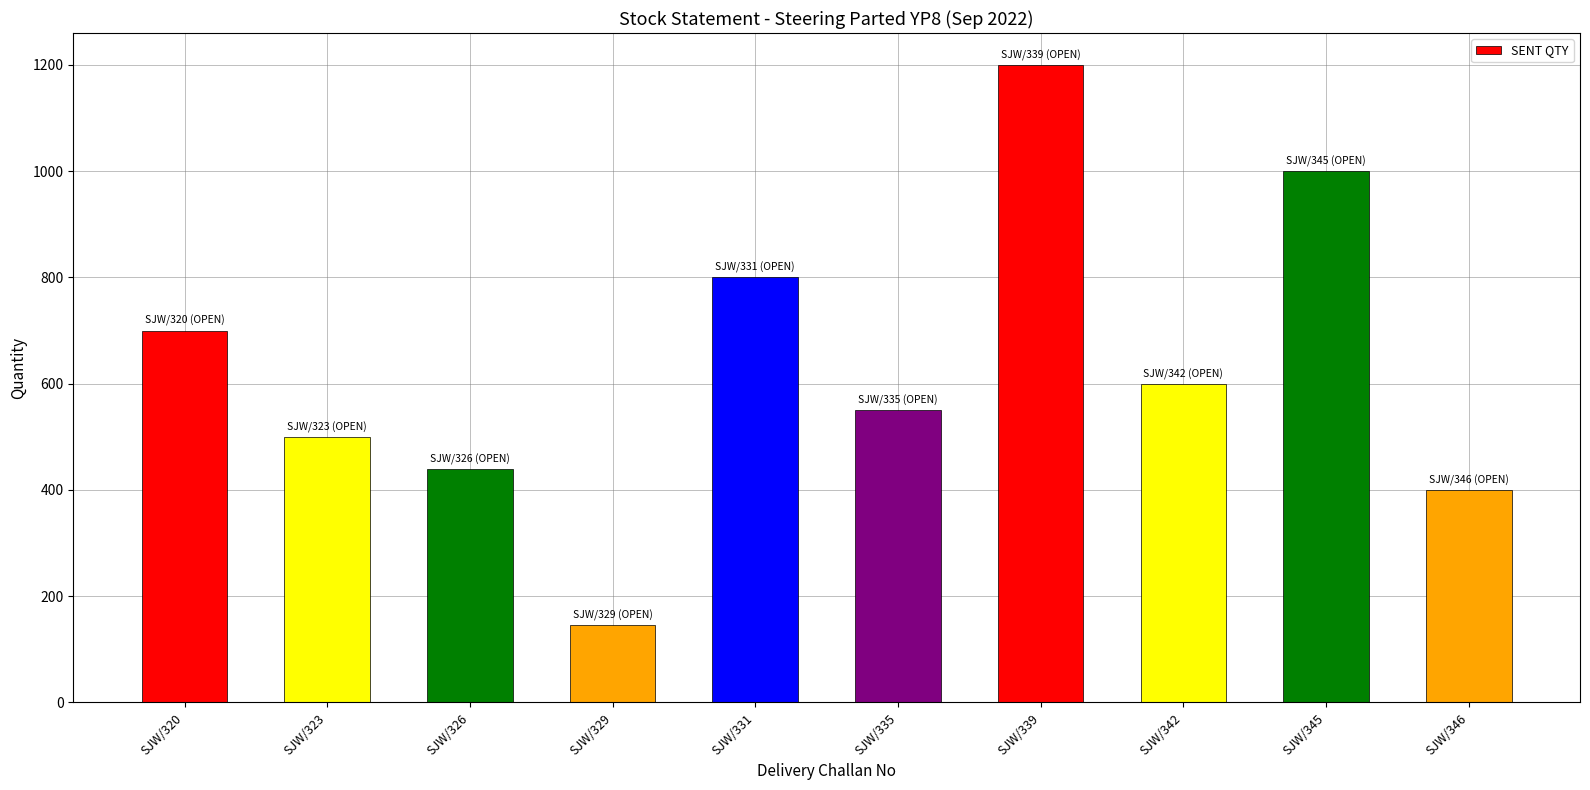

Read the value at SJW/329, to the nearest 100.

100